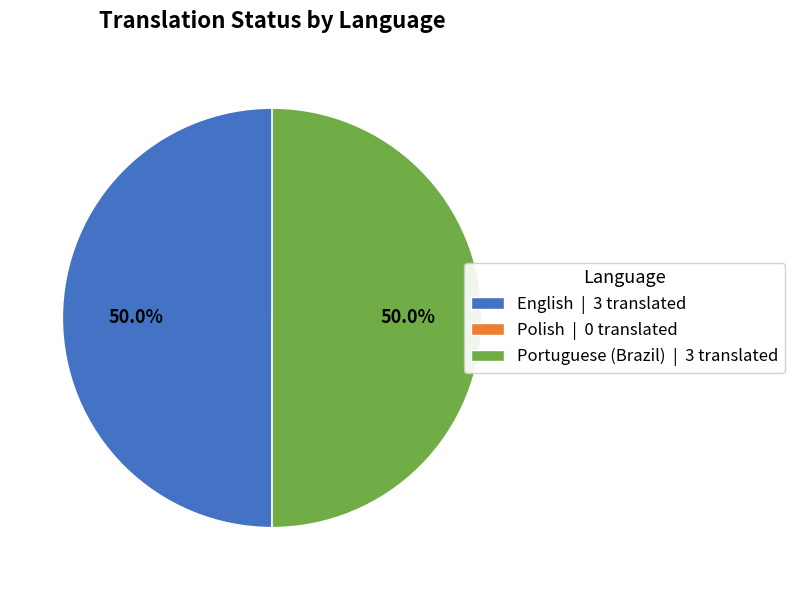

How much of the chart is everything except Portuguese (Brazil) | 3 translated?

50.0%